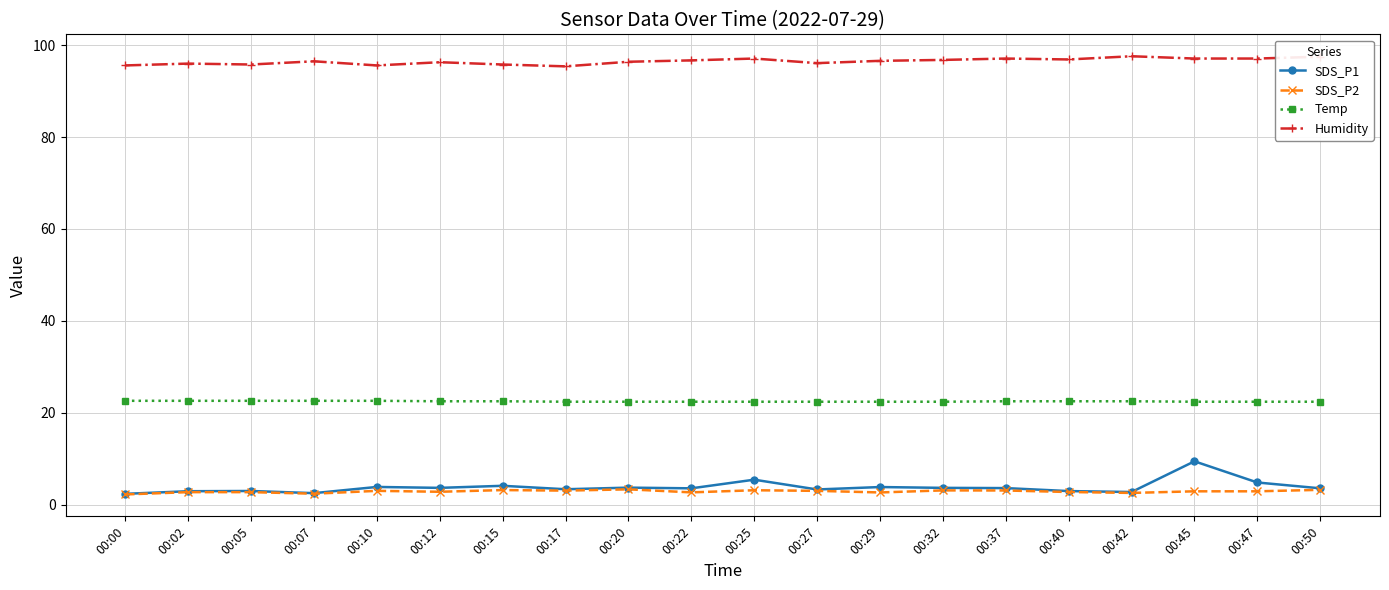

What is the greatest value displayed?

97.6